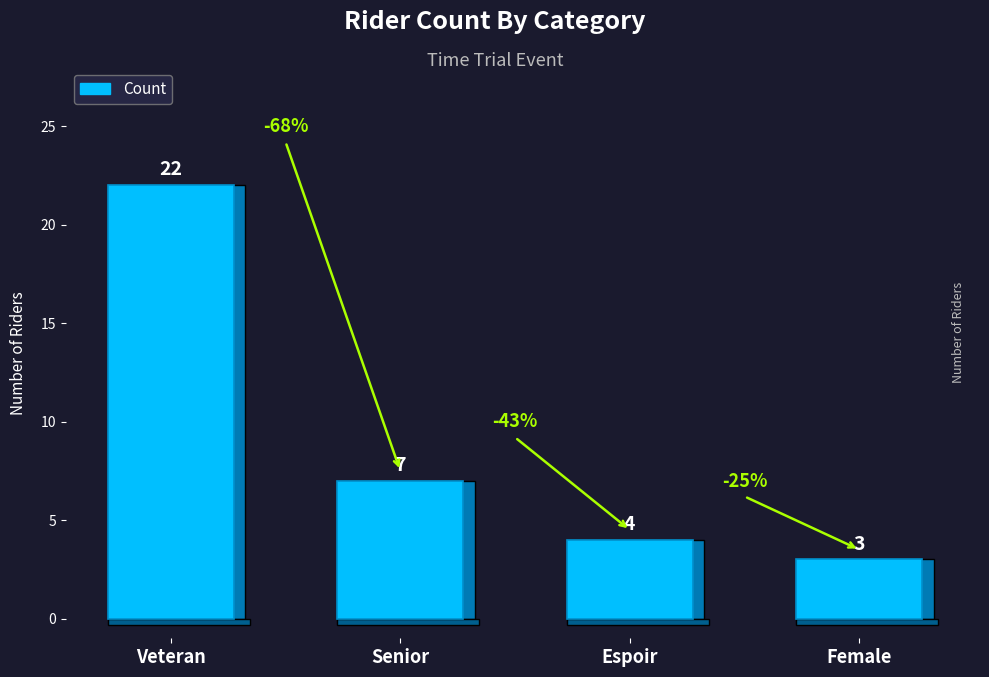

List the labels in order of value, smallest first.

Female, Espoir, Senior, Veteran